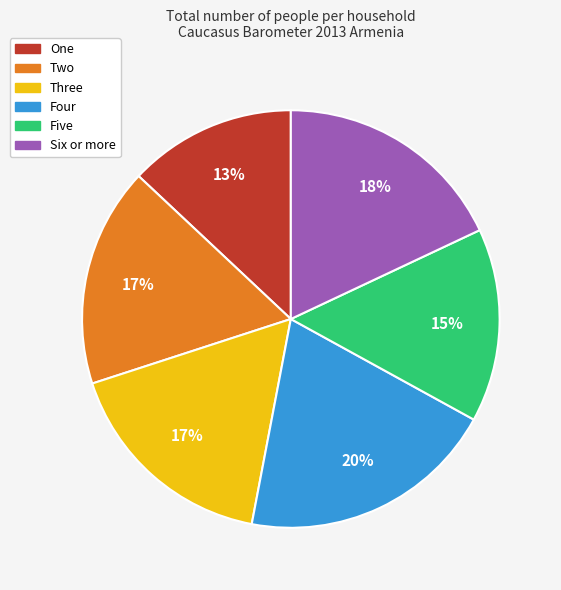

Which slice is the smallest?

One